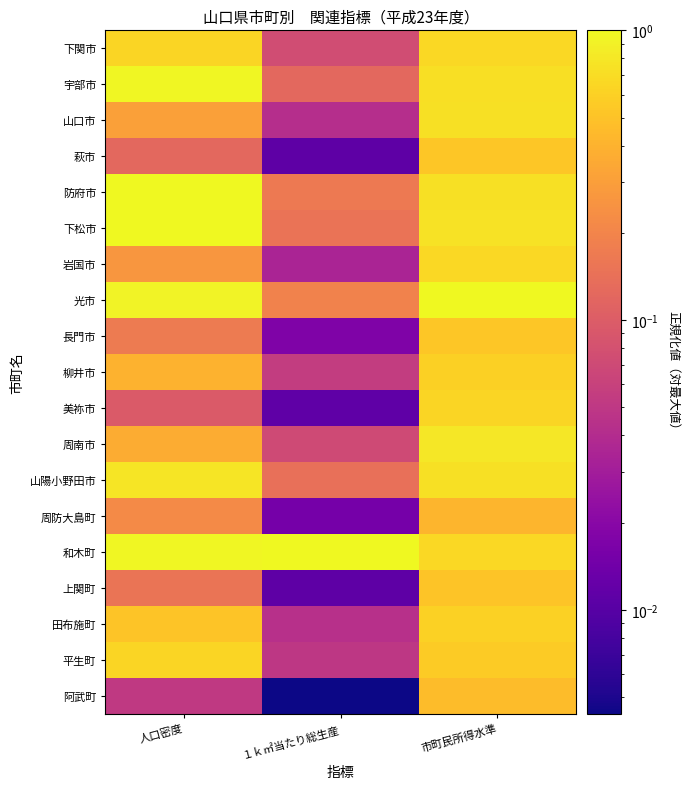

Reading right to left, what are all the values shown in this chart?

下関市: 市町民所得水準=0.7	１ｋ㎡当たり総生産=0.1	人口密度=0.6
宇部市: 市町民所得水準=0.7	１ｋ㎡当たり総生産=0.1	人口密度=1.0
山口市: 市町民所得水準=0.7	１ｋ㎡当たり総生産=0.0	人口密度=0.3
萩市: 市町民所得水準=0.5	１ｋ㎡当たり総生産=0.0	人口密度=0.1
防府市: 市町民所得水準=0.7	１ｋ㎡当たり総生産=0.2	人口密度=1.0
下松市: 市町民所得水準=0.7	１ｋ㎡当たり総生産=0.1	人口密度=1.0
岩国市: 市町民所得水準=0.7	１ｋ㎡当たり総生産=0.0	人口密度=0.3
光市: 市町民所得水準=1.0	１ｋ㎡当たり総生産=0.2	人口密度=0.9
長門市: 市町民所得水準=0.5	１ｋ㎡当たり総生産=0.0	人口密度=0.2
柳井市: 市町民所得水準=0.6	１ｋ㎡当たり総生産=0.1	人口密度=0.4
美祢市: 市町民所得水準=0.6	１ｋ㎡当たり総生産=0.0	人口密度=0.1
周南市: 市町民所得水準=0.8	１ｋ㎡当たり総生産=0.1	人口密度=0.4
山陽小野田市: 市町民所得水準=0.7	１ｋ㎡当たり総生産=0.1	人口密度=0.8
周防大島町: 市町民所得水準=0.4	１ｋ㎡当たり総生産=0.0	人口密度=0.2
和木町: 市町民所得水準=0.7	１ｋ㎡当たり総生産=1.0	人口密度=1.0
上関町: 市町民所得水準=0.5	１ｋ㎡当たり総生産=0.0	人口密度=0.2
田布施町: 市町民所得水準=0.6	１ｋ㎡当たり総生産=0.0	人口密度=0.5
平生町: 市町民所得水準=0.6	１ｋ㎡当たり総生産=0.0	人口密度=0.6
阿武町: 市町民所得水準=0.5	１ｋ㎡当たり総生産=0.0	人口密度=0.1